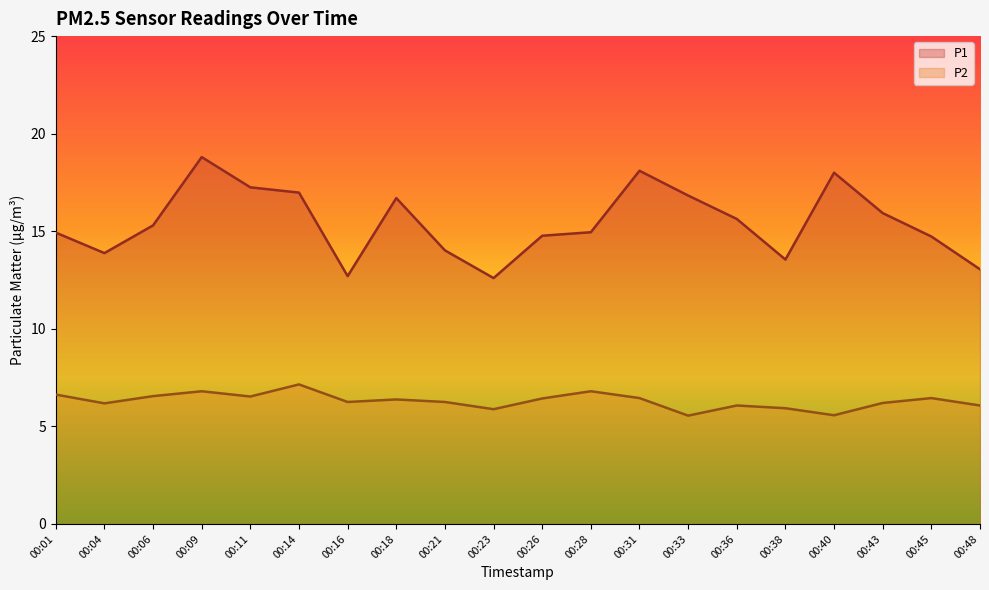

Is it true that P2 equals 10.0 at 00:16?

False